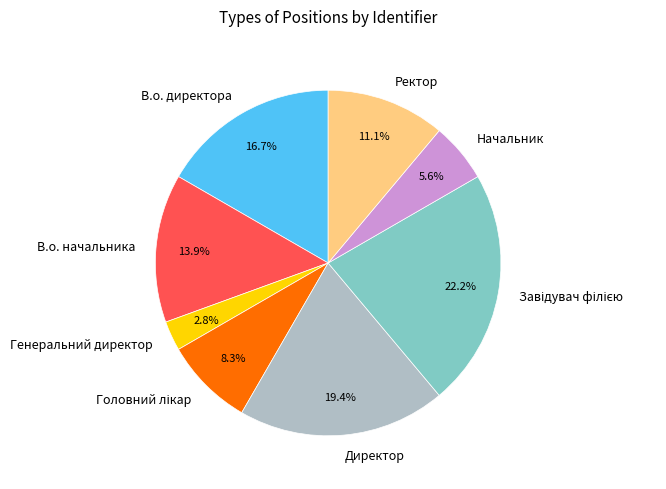

The В.о. директора slice represents 4% of the pie. True or false?

False